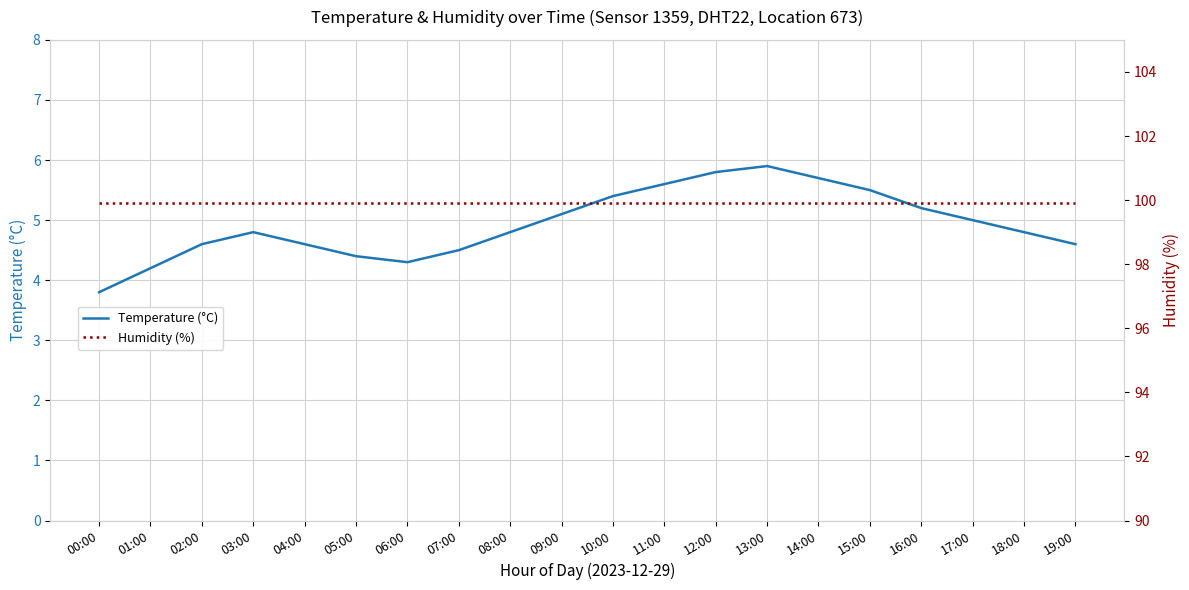

What is the difference between the maximum and minimum values in the Temperature (°C) series?

2.1